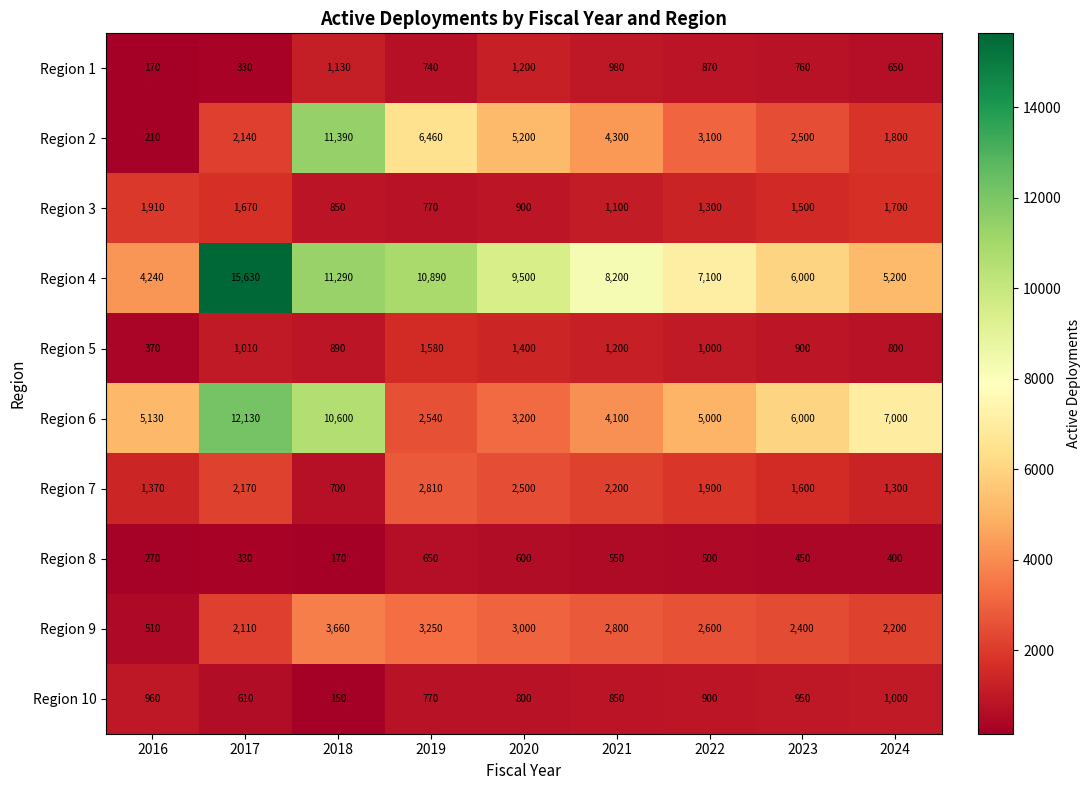

What is the sum of the Region 7 values at 2024 and 2020?

3800